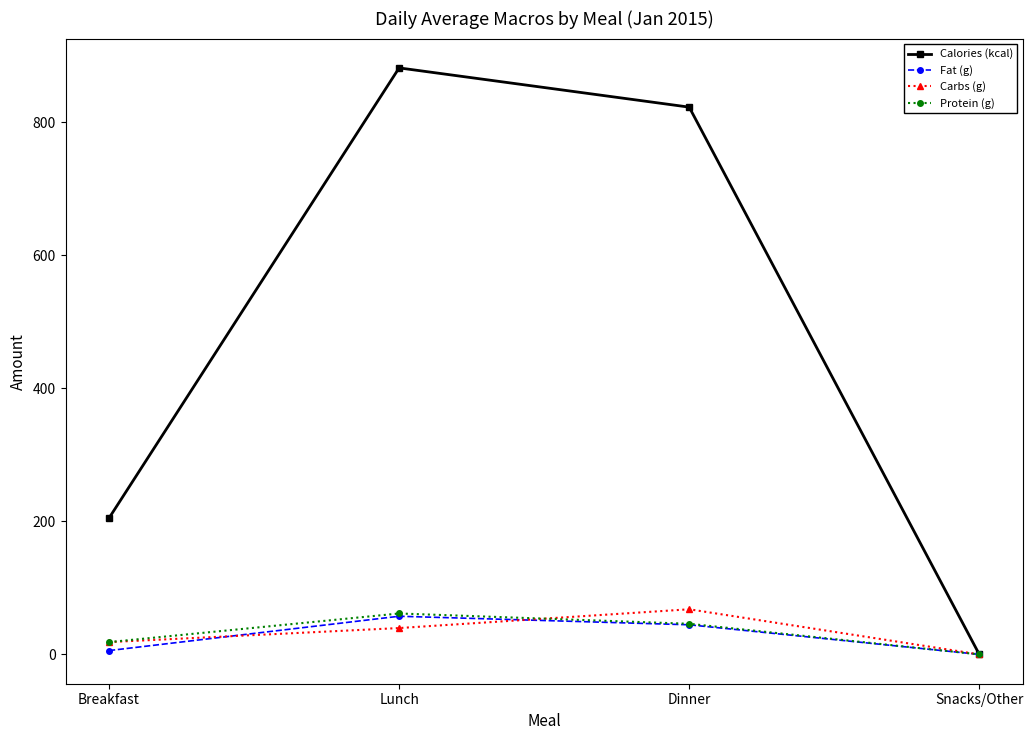

Is it true that Fat (g) equals 44.5 at Dinner?

True